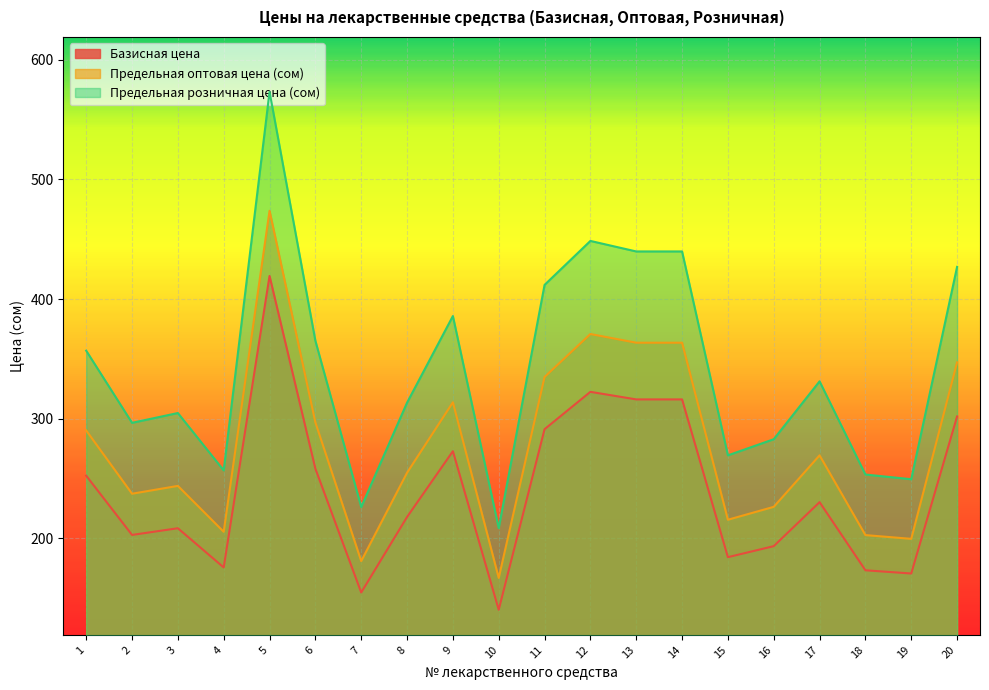

What are all the series names shown in the legend?

Базисная цена, Предельная оптовая цена (сом), Предельная розничная цена (сом)